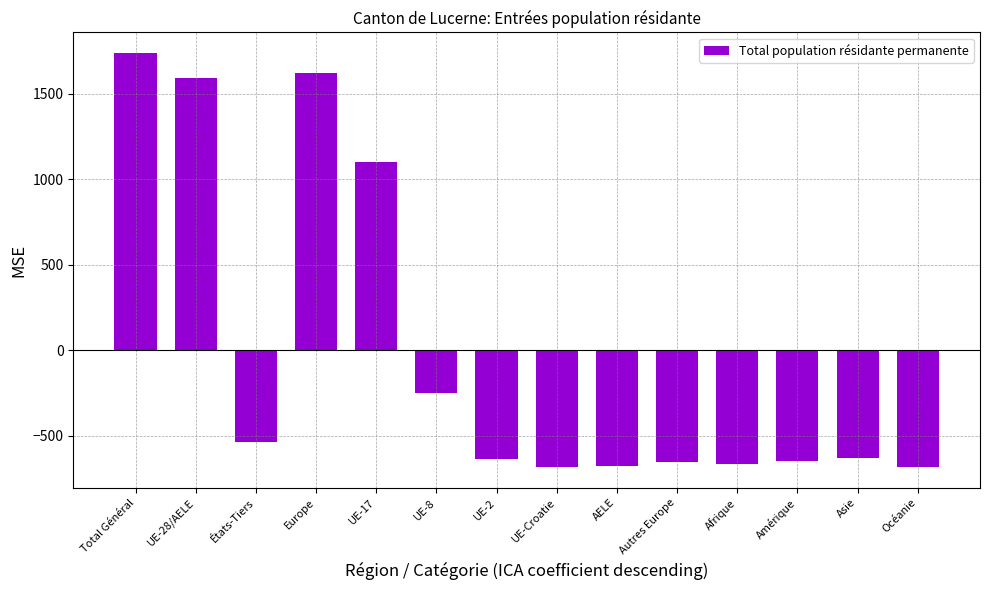

What is the maximum value shown in the chart?

1738.1